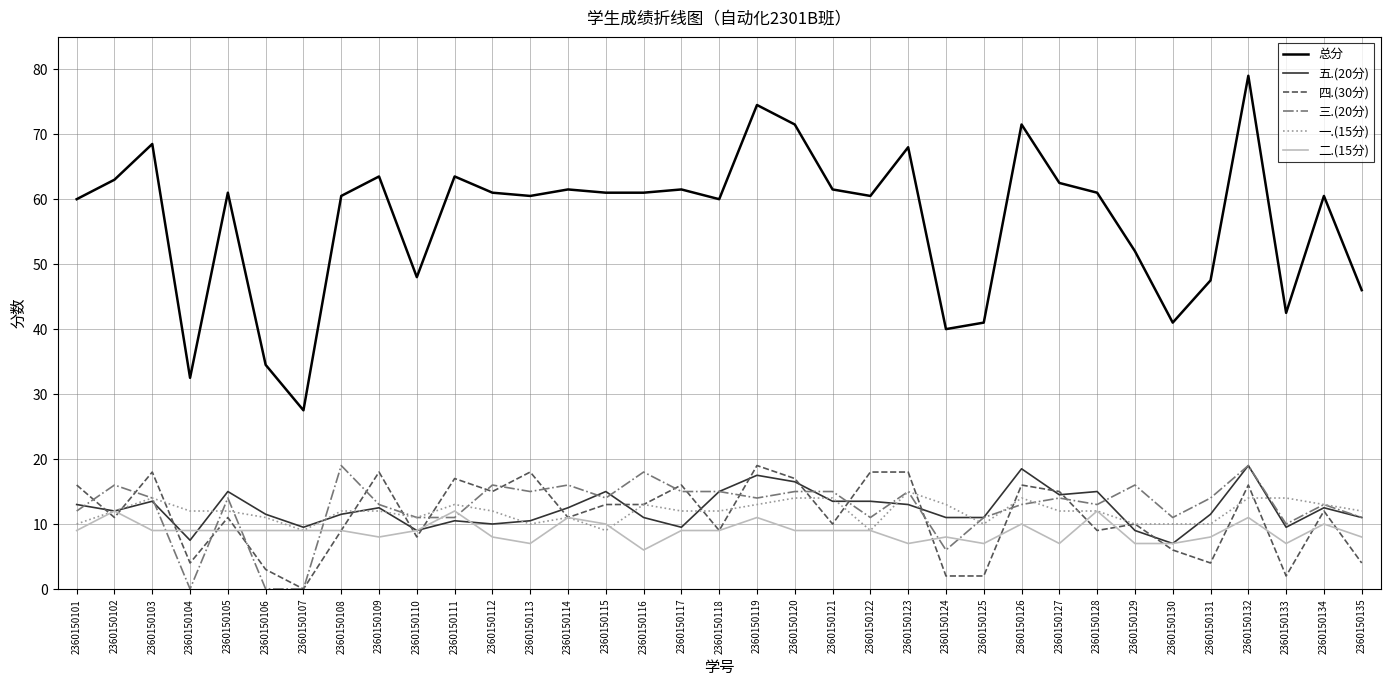

Which category has the highest value in the 总分 series?

2360150132